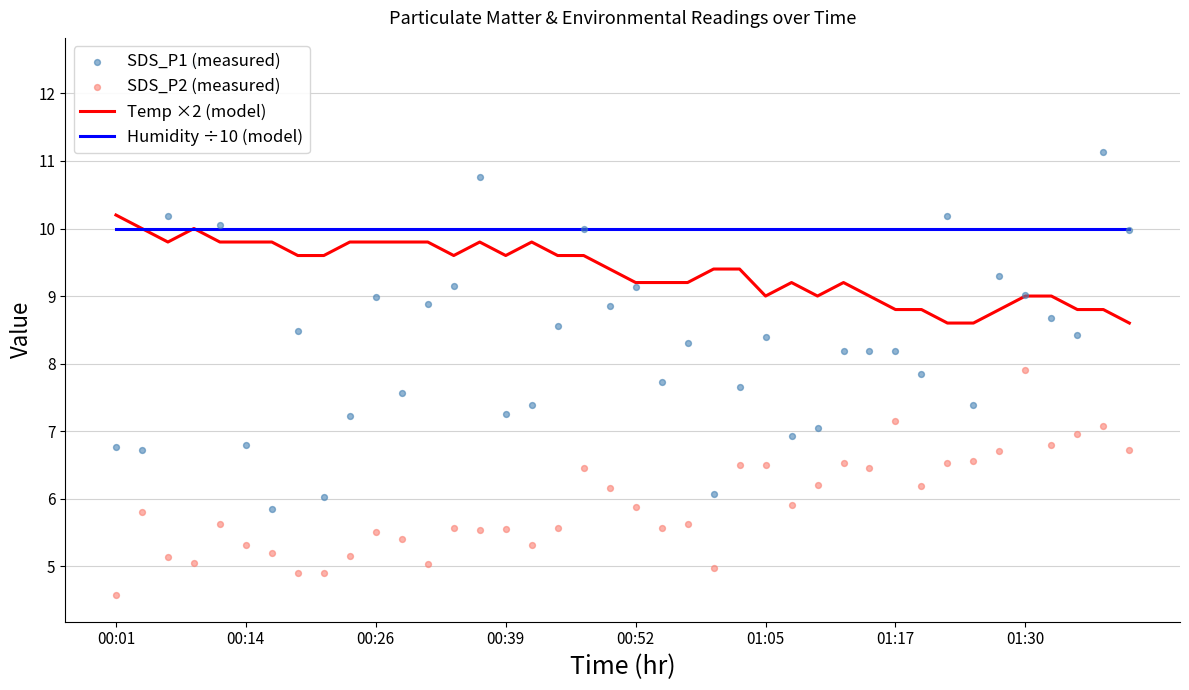

Which series contains the lowest Y value?

SDS_P2 (measured)